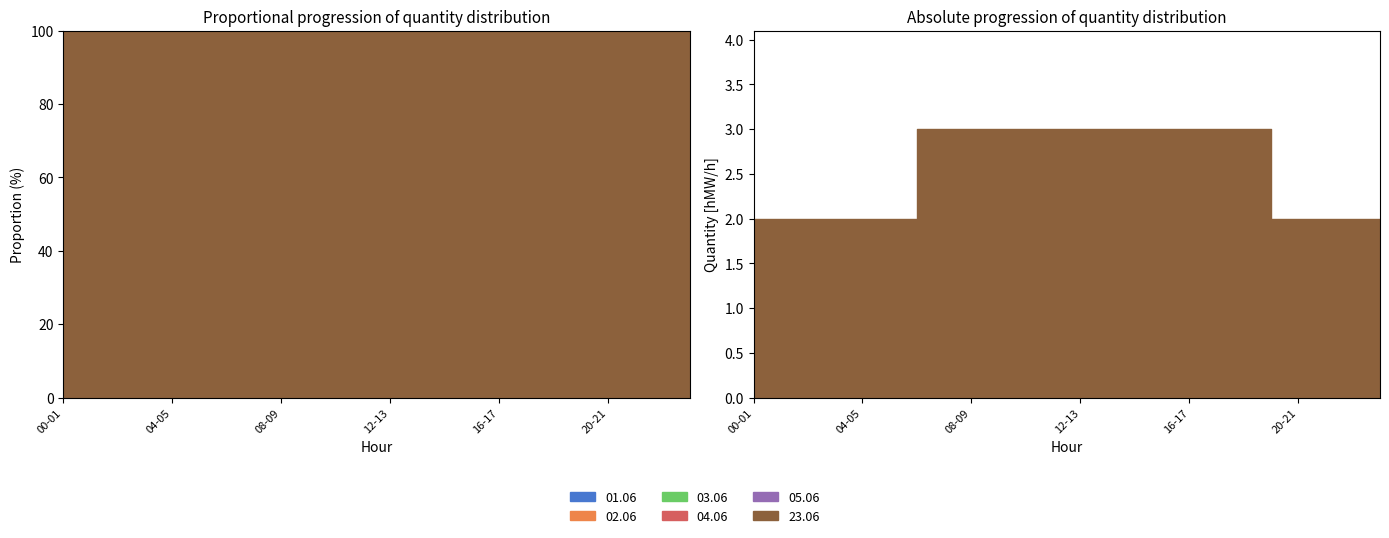

Rank the categories by 01.06 value from lowest to highest.

00-01, 01-02, 02-03, 03-04, 04-05, 05-06, 06-07, 07-08, 08-09, 09-10, 10-11, 11-12, 12-13, 13-14, 14-15, 15-16, 16-17, 17-18, 18-19, 19-20, 20-21, 21-22, 22-23, 23-24